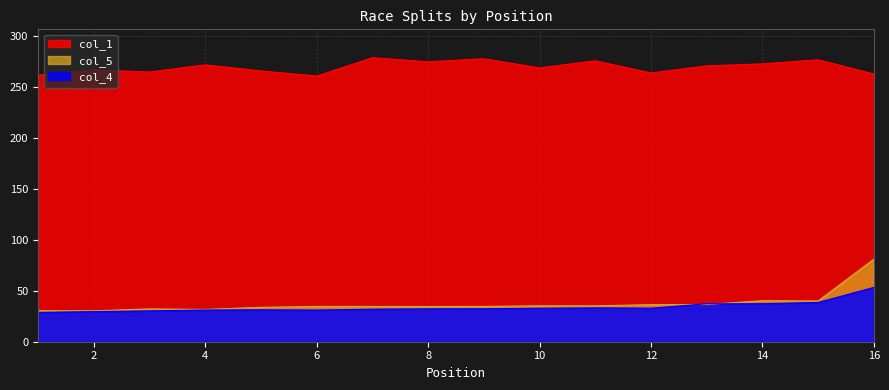

Count the number of categories in the chart.

16